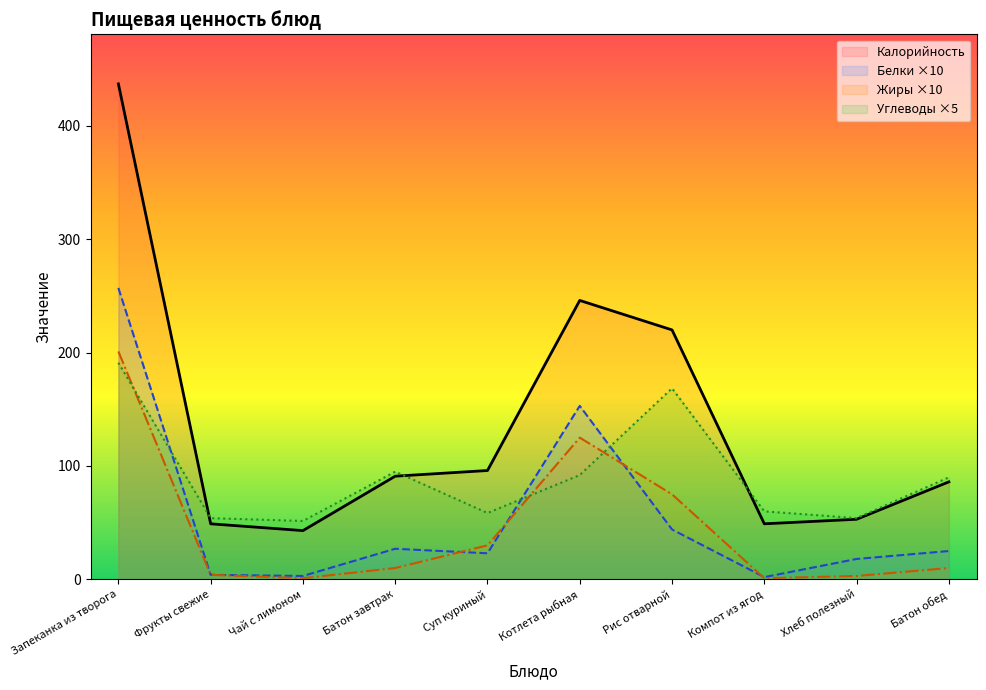

What are all the series names shown in the legend?

Калорийность, Белки, Жиры, Углеводы